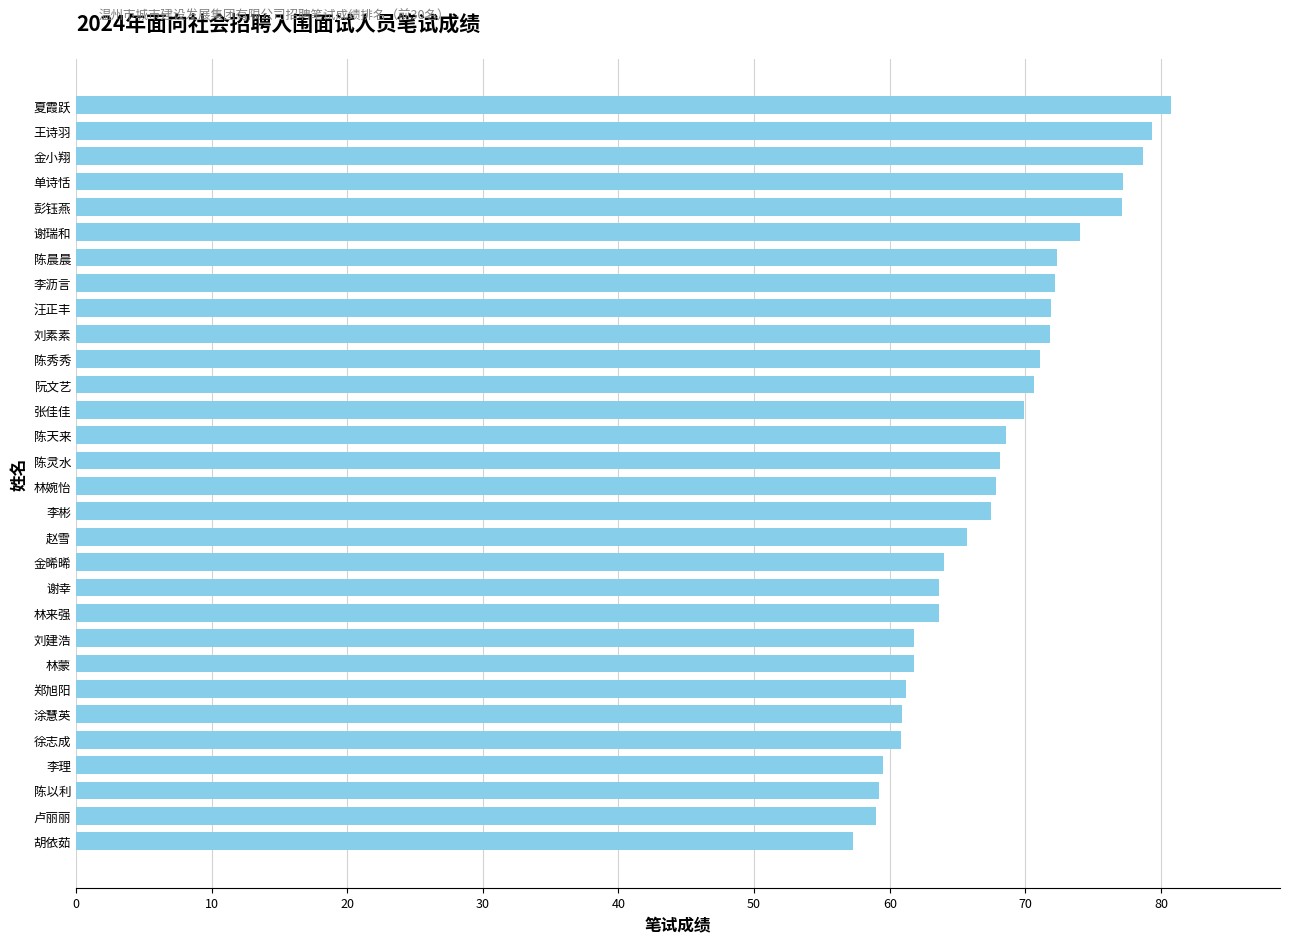

Approximately how many times larger is the value at 张佳佳 compared to 汪正丰?

1.0